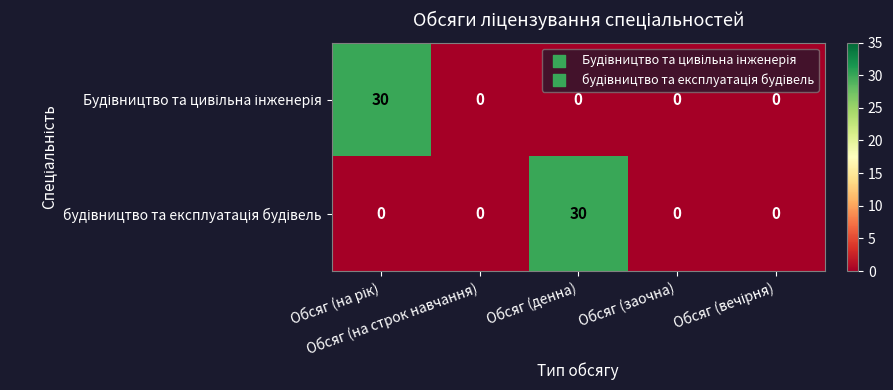

What is the greatest value displayed?

30